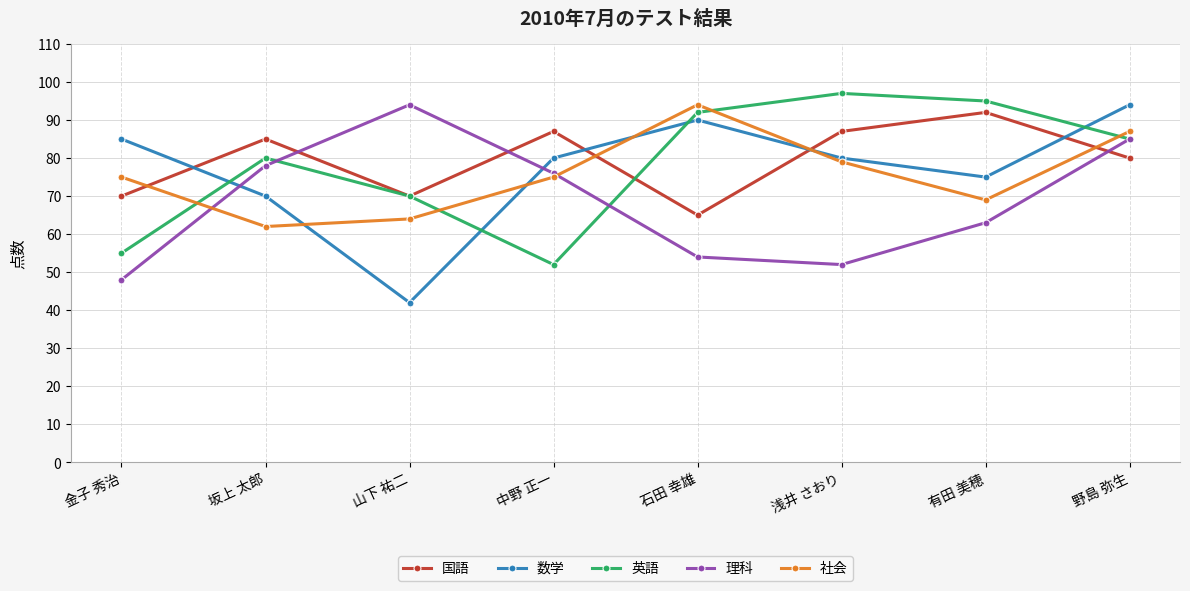

What is the label of the 6th point from the right?

山下 祐二